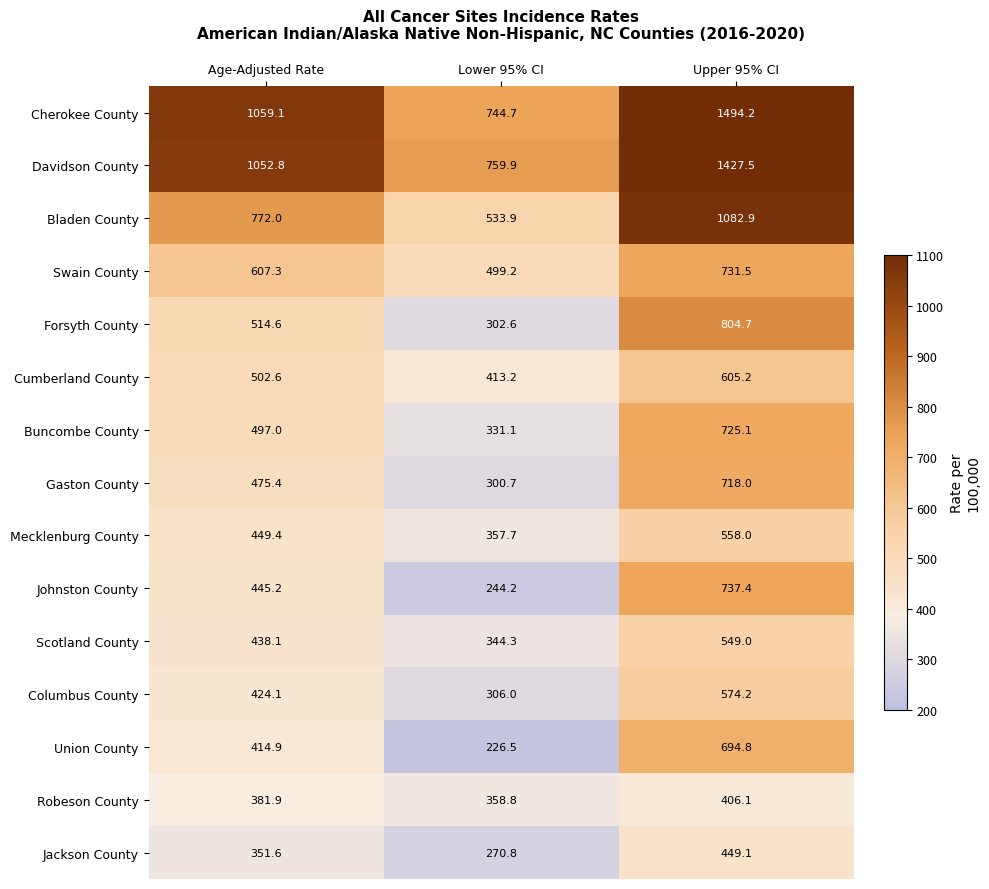

How many categories are shown in the chart?

3